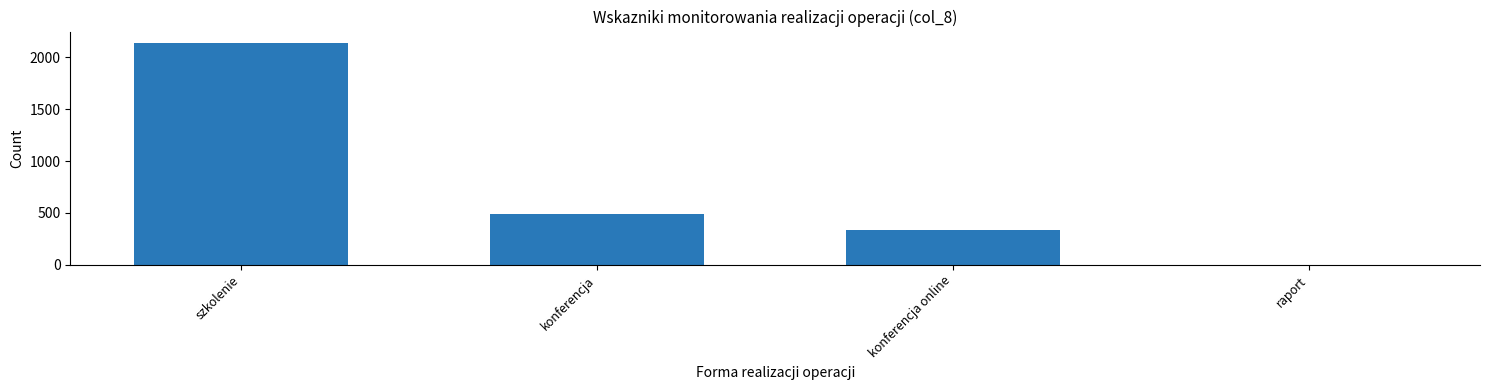

What is the sum of all values?

2963